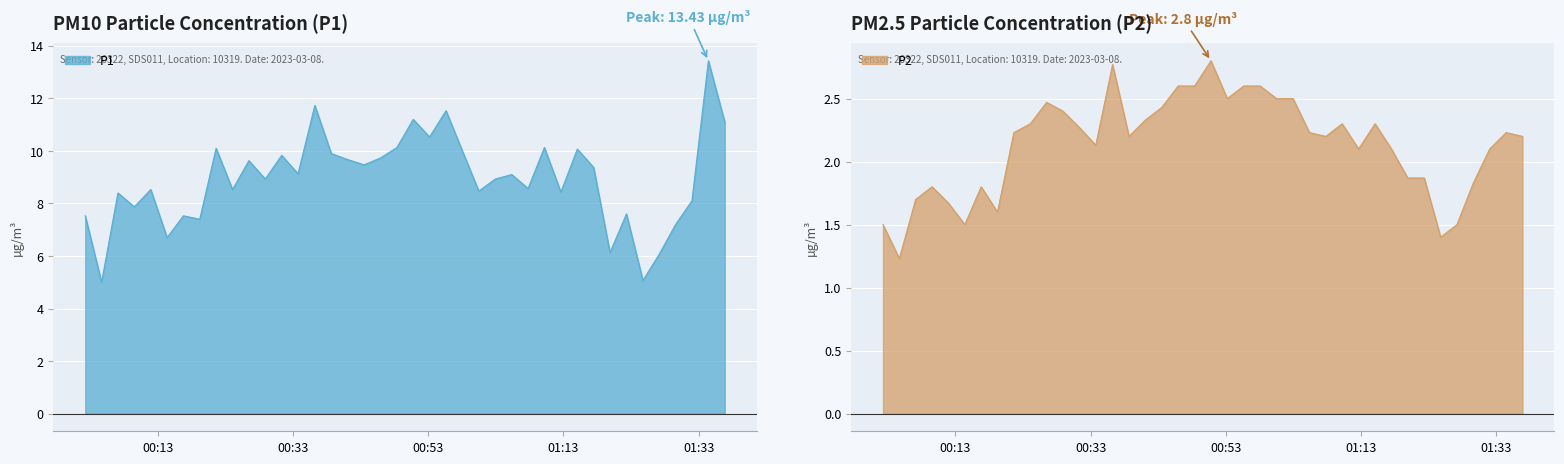

What is the label of the 9th point from the left?

2023-03-08T00:21:38